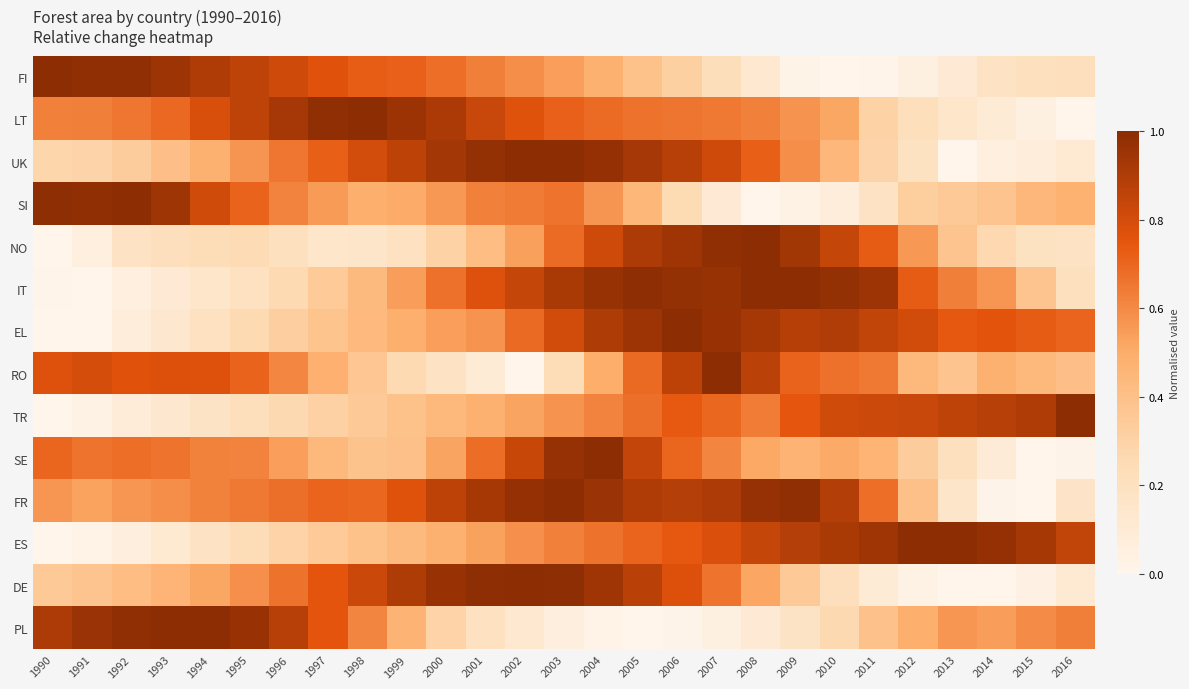

Reading right to left, list all the values displayed in this chart.

FI: 2016=0.2	2015=0.2	2014=0.2	2013=0.1	2012=0.0	2011=0.0	2010=0.0	2009=0.0	2008=0.1	2007=0.2	2006=0.3	2005=0.4	2004=0.5	2003=0.5	2002=0.6	2001=0.6	2000=0.7	1999=0.7	1998=0.7	1997=0.8	1996=0.8	1995=0.9	1994=0.9	1993=1.0	1992=1.0	1991=1.0	1990=1.0
LT: 2016=0.0	2015=0.0	2014=0.1	2013=0.1	2012=0.2	2011=0.3	2010=0.5	2009=0.6	2008=0.6	2007=0.6	2006=0.7	2005=0.7	2004=0.7	2003=0.7	2002=0.8	2001=0.8	2000=0.9	1999=1.0	1998=1.0	1997=1.0	1996=0.9	1995=0.9	1994=0.8	1993=0.7	1992=0.7	1991=0.6	1990=0.6
UK: 2016=0.1	2015=0.1	2014=0.1	2013=0.0	2012=0.2	2011=0.3	2010=0.4	2009=0.6	2008=0.7	2007=0.8	2006=0.9	2005=0.9	2004=1.0	2003=1.0	2002=1.0	2001=1.0	2000=0.9	1999=0.9	1998=0.8	1997=0.7	1996=0.7	1995=0.6	1994=0.5	1993=0.4	1992=0.3	1991=0.3	1990=0.3
SI: 2016=0.5	2015=0.4	2014=0.4	2013=0.4	2012=0.3	2011=0.2	2010=0.1	2009=0.0	2008=0.0	2007=0.1	2006=0.3	2005=0.5	2004=0.6	2003=0.7	2002=0.6	2001=0.6	2000=0.6	1999=0.5	1998=0.5	1997=0.6	1996=0.6	1995=0.7	1994=0.8	1993=0.9	1992=1.0	1991=1.0	1990=1.0
NO: 2016=0.2	2015=0.2	2014=0.3	2013=0.4	2012=0.6	2011=0.7	2010=0.8	2009=0.9	2008=1.0	2007=1.0	2006=0.9	2005=0.9	2004=0.8	2003=0.7	2002=0.5	2001=0.4	2000=0.3	1999=0.2	1998=0.2	1997=0.2	1996=0.2	1995=0.2	1994=0.2	1993=0.2	1992=0.2	1991=0.1	1990=0.0
IT: 2016=0.2	2015=0.4	2014=0.6	2013=0.6	2012=0.7	2011=1.0	2010=1.0	2009=1.0	2008=1.0	2007=1.0	2006=1.0	2005=1.0	2004=1.0	2003=0.9	2002=0.8	2001=0.8	2000=0.7	1999=0.5	1998=0.4	1997=0.3	1996=0.3	1995=0.2	1994=0.2	1993=0.1	1992=0.1	1991=0.0	1990=0.0
EL: 2016=0.7	2015=0.7	2014=0.8	2013=0.7	2012=0.8	2011=0.8	2010=0.9	2009=0.9	2008=0.9	2007=1.0	2006=1.0	2005=1.0	2004=0.9	2003=0.8	2002=0.7	2001=0.6	2000=0.5	1999=0.5	1998=0.4	1997=0.4	1996=0.3	1995=0.3	1994=0.2	1993=0.1	1992=0.1	1991=0.0	1990=0.0
RO: 2016=0.4	2015=0.4	2014=0.5	2013=0.4	2012=0.4	2011=0.6	2010=0.7	2009=0.7	2008=0.9	2007=1.0	2006=0.9	2005=0.7	2004=0.5	2003=0.2	2002=0.0	2001=0.1	2000=0.2	1999=0.3	1998=0.4	1997=0.5	1996=0.6	1995=0.7	1994=0.8	1993=0.8	1992=0.8	1991=0.8	1990=0.8
TR: 2016=1.0	2015=0.9	2014=0.9	2013=0.9	2012=0.8	2011=0.8	2010=0.8	2009=0.7	2008=0.6	2007=0.7	2006=0.7	2005=0.7	2004=0.6	2003=0.6	2002=0.5	2001=0.5	2000=0.4	1999=0.4	1998=0.3	1997=0.3	1996=0.3	1995=0.2	1994=0.2	1993=0.1	1992=0.1	1991=0.0	1990=0.0
SE: 2016=0.0	2015=0.0	2014=0.1	2013=0.2	2012=0.3	2011=0.5	2010=0.5	2009=0.5	2008=0.5	2007=0.6	2006=0.7	2005=0.8	2004=1.0	2003=1.0	2002=0.8	2001=0.7	2000=0.5	1999=0.4	1998=0.4	1997=0.4	1996=0.5	1995=0.6	1994=0.6	1993=0.7	1992=0.7	1991=0.7	1990=0.7
FR: 2016=0.2	2015=0.0	2014=0.0	2013=0.2	2012=0.4	2011=0.7	2010=0.9	2009=1.0	2008=1.0	2007=0.9	2006=0.9	2005=0.9	2004=1.0	2003=1.0	2002=1.0	2001=0.9	2000=0.9	1999=0.8	1998=0.7	1997=0.7	1996=0.7	1995=0.7	1994=0.6	1993=0.6	1992=0.6	1991=0.5	1990=0.6
ES: 2016=0.8	2015=0.9	2014=1.0	2013=1.0	2012=1.0	2011=0.9	2010=0.9	2009=0.9	2008=0.8	2007=0.8	2006=0.7	2005=0.7	2004=0.7	2003=0.6	2002=0.6	2001=0.5	2000=0.5	1999=0.4	1998=0.4	1997=0.3	1996=0.3	1995=0.2	1994=0.2	1993=0.1	1992=0.1	1991=0.0	1990=0.0
DE: 2016=0.1	2015=0.0	2014=0.0	2013=0.0	2012=0.0	2011=0.1	2010=0.2	2009=0.4	2008=0.5	2007=0.7	2006=0.8	2005=0.9	2004=0.9	2003=1.0	2002=1.0	2001=1.0	2000=1.0	1999=0.9	1998=0.8	1997=0.8	1996=0.7	1995=0.6	1994=0.5	1993=0.5	1992=0.4	1991=0.4	1990=0.4
PL: 2016=0.6	2015=0.6	2014=0.5	2013=0.6	2012=0.5	2011=0.4	2010=0.3	2009=0.2	2008=0.1	2007=0.0	2006=0.0	2005=0.0	2004=0.0	2003=0.1	2002=0.1	2001=0.2	2000=0.3	1999=0.5	1998=0.6	1997=0.8	1996=0.9	1995=1.0	1994=1.0	1993=1.0	1992=1.0	1991=1.0	1990=0.9